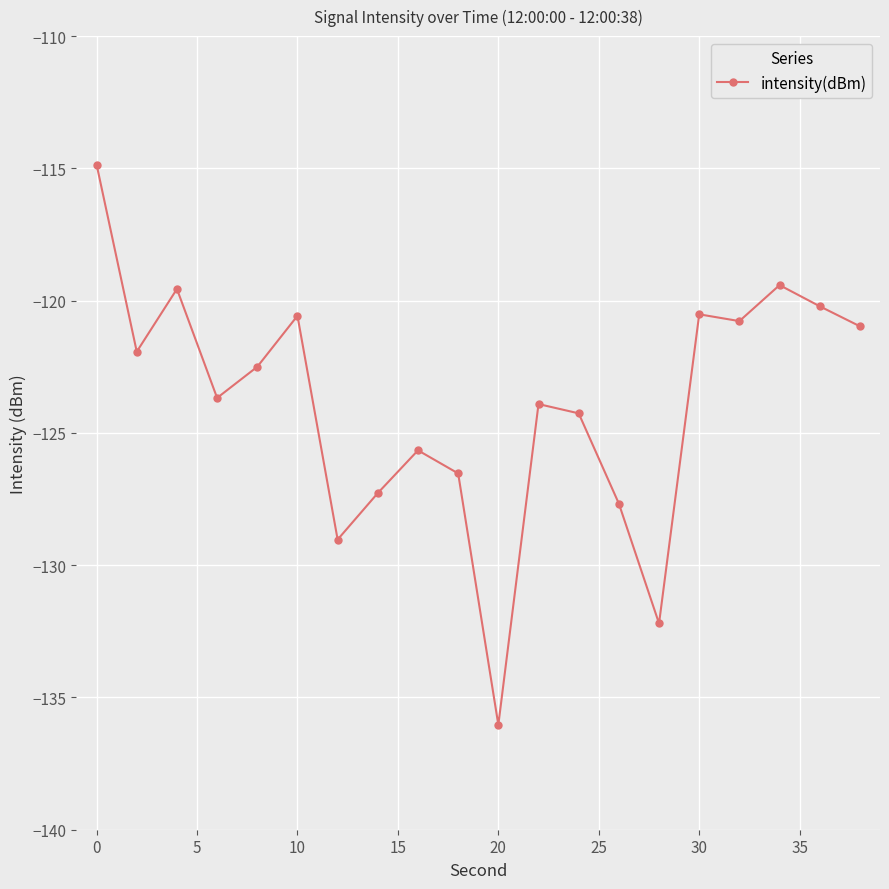

Is this an area chart (filled region under the line)?

No